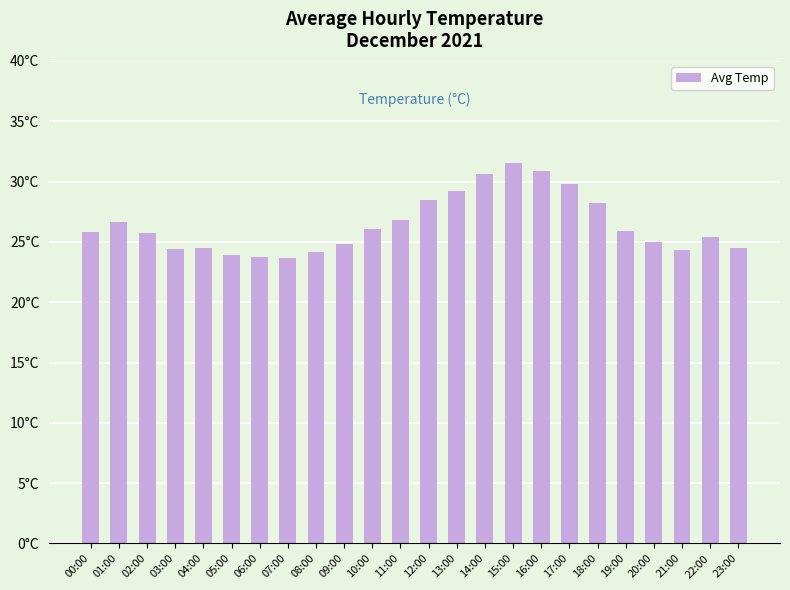

What is the average value?

26.4